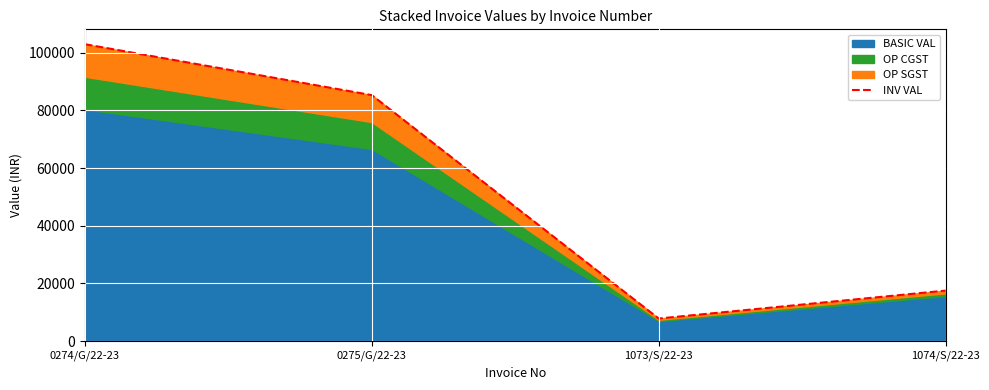

Reading left to right, transcribe all the data shown in this chart.

0274/G/22-23=102899.2	0275/G/22-23=85254.4	1073/S/22-23=7862.4	1074/S/22-23=17539.2